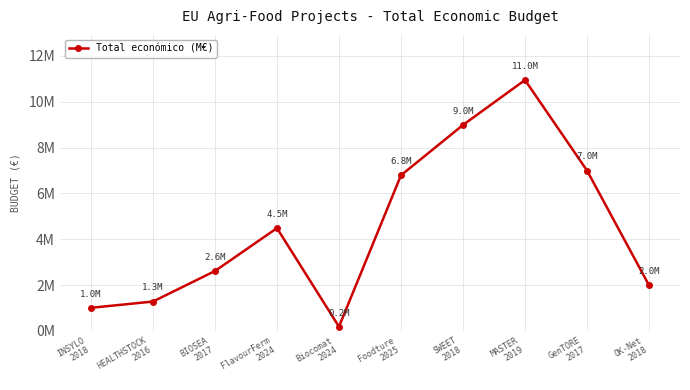

What is the average value?

4527939